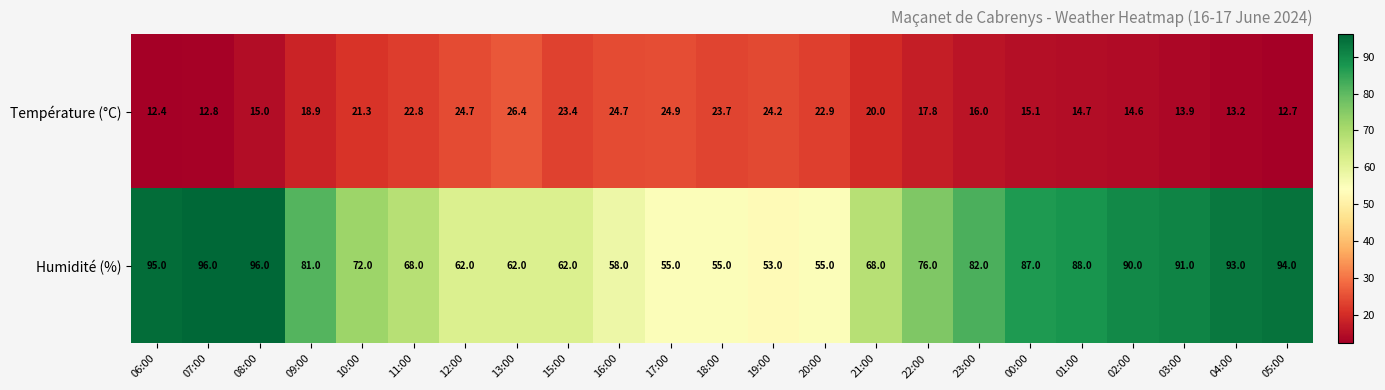

True or false: Humidité (%) has a value of 62.0 at 12:00.

True